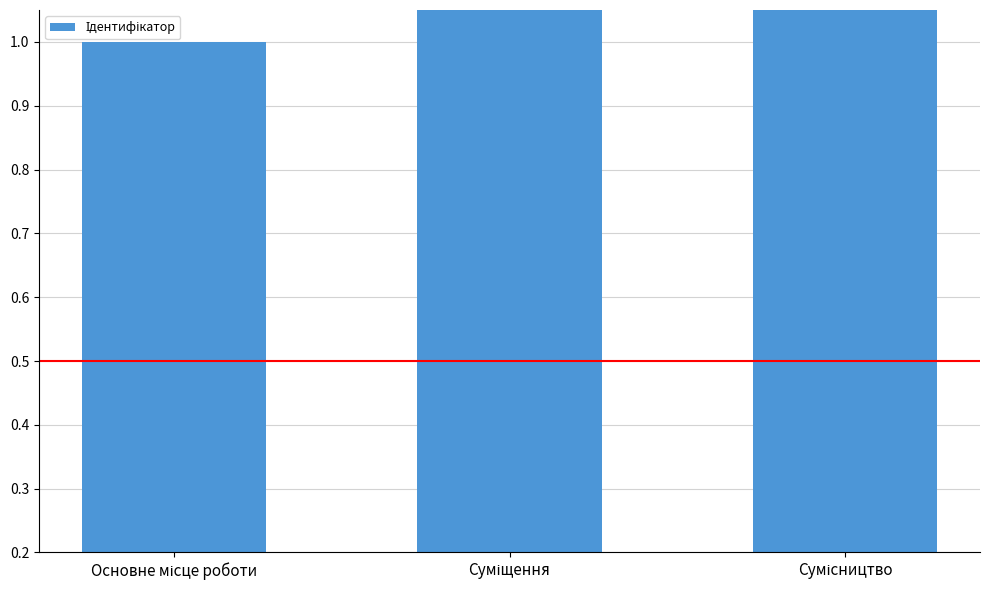

Rank the categories by value from lowest to highest.

Основне місце роботи, Суміщення, Сумісництво